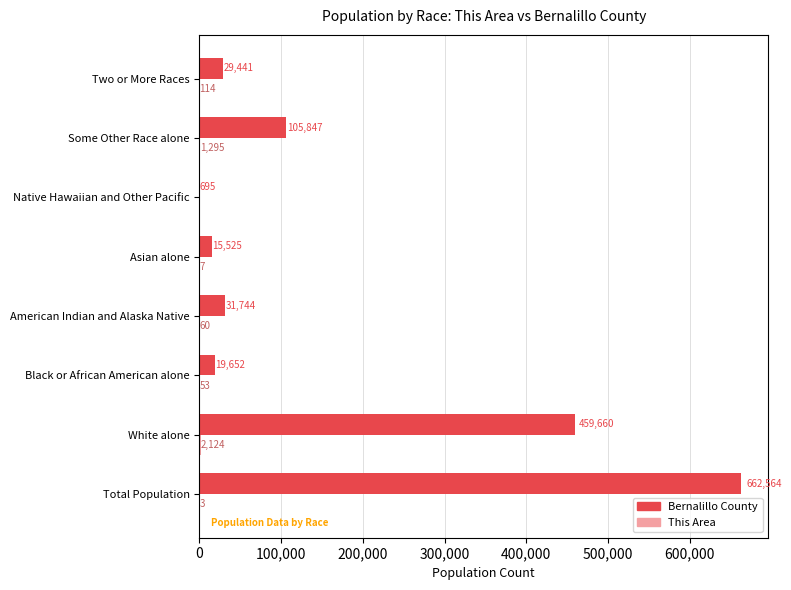

Between Asian alone and Native Hawaiian and Other Pacific, which series saw the biggest shift?

Bernalillo County